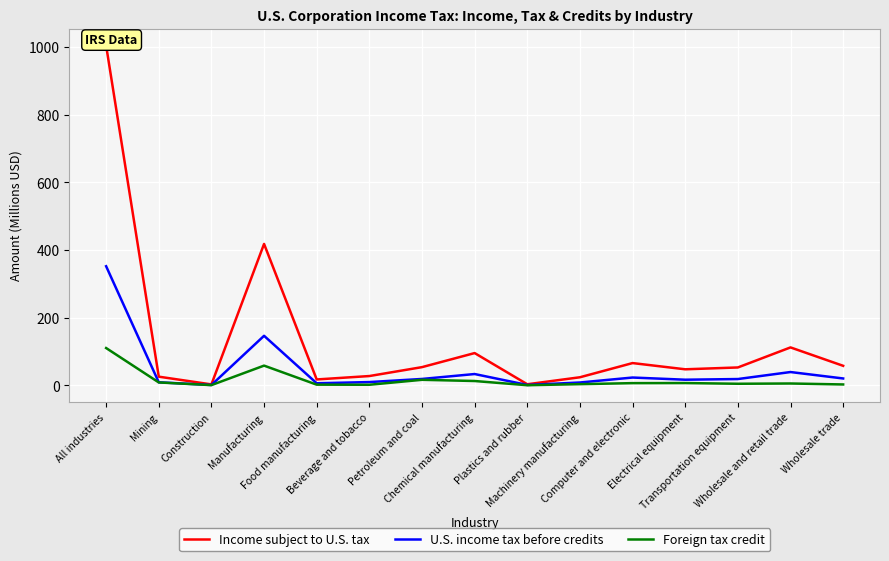

What is the value of the Foreign tax credit point at the 9th from the left?

0.3